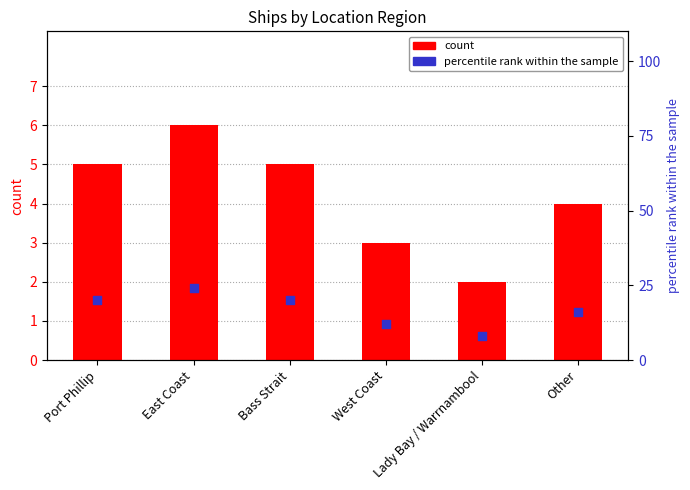

Which series contains the highest Y value?

percentile rank within the sample